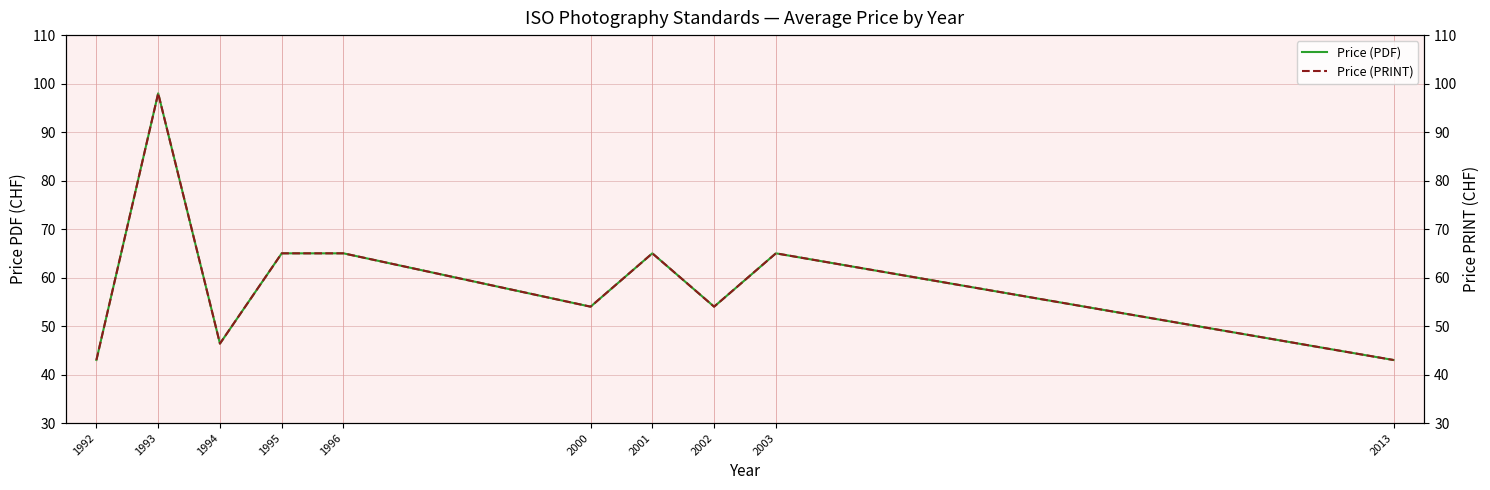

How many values in the Price (PRINT) series exceed 65?

1